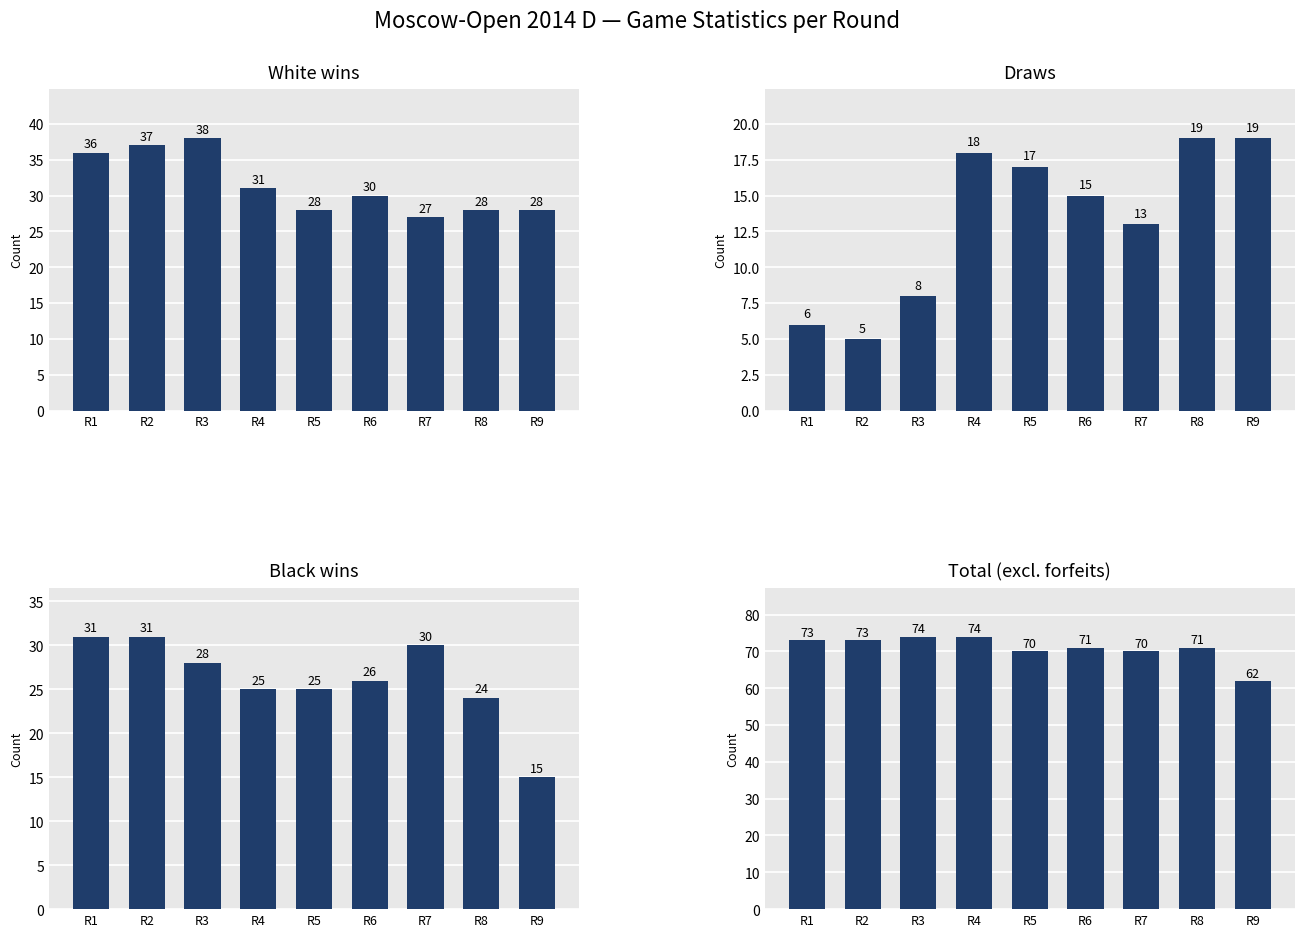

Is the value of White wins at R1 greater than the value of Black wins at R5?

Yes